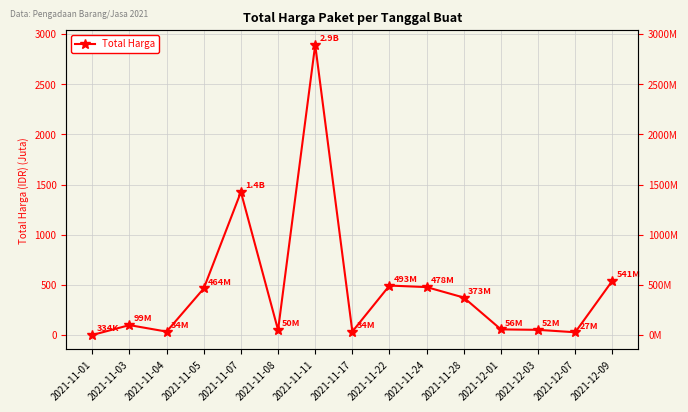

List the labels in order of value, largest first.

2021-11-11, 2021-11-07, 2021-12-09, 2021-11-22, 2021-11-24, 2021-11-05, 2021-11-28, 2021-11-03, 2021-12-01, 2021-12-03, 2021-11-08, 2021-11-17, 2021-11-04, 2021-12-07, 2021-11-01